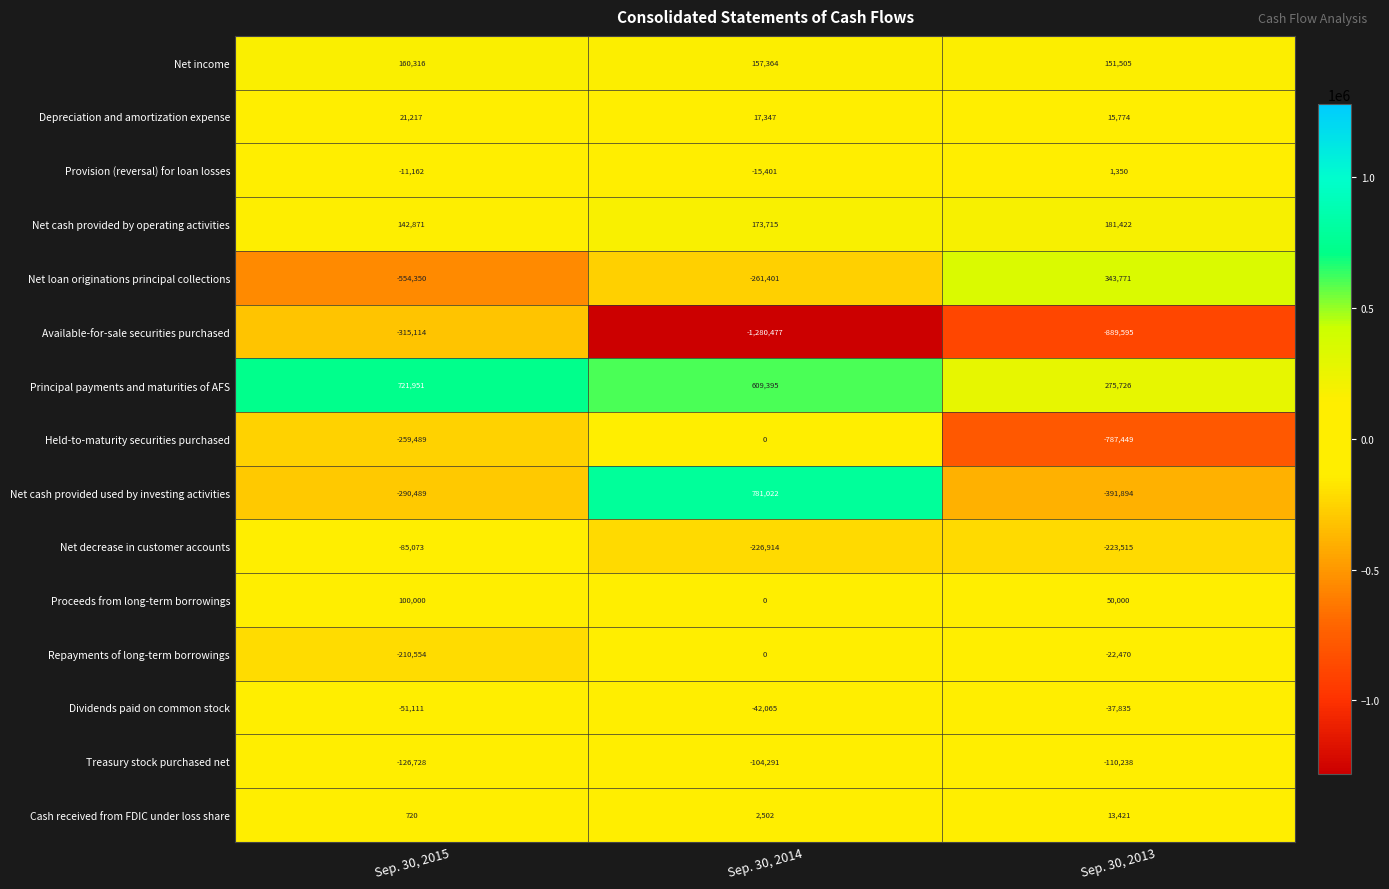

At how many categories does at least one series exceed 489155?

2